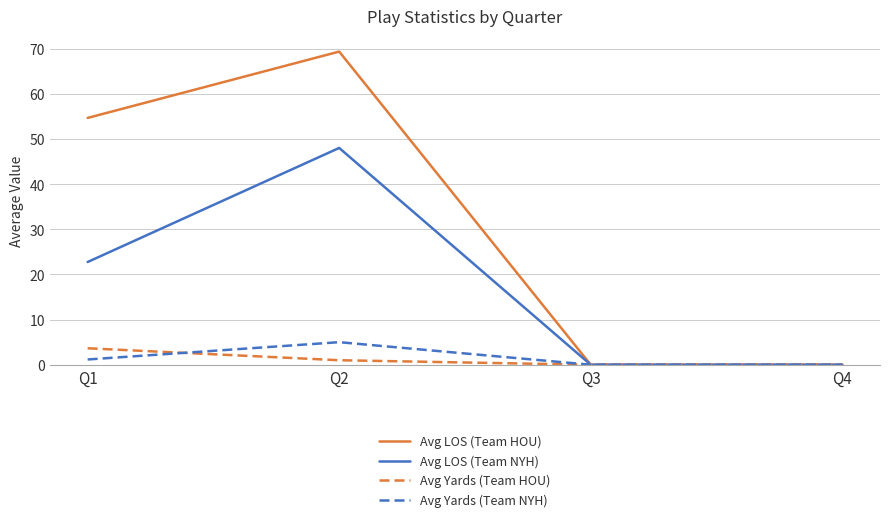

Where is Avg LOS (Team HOU) nearest to the value 34?

Q1